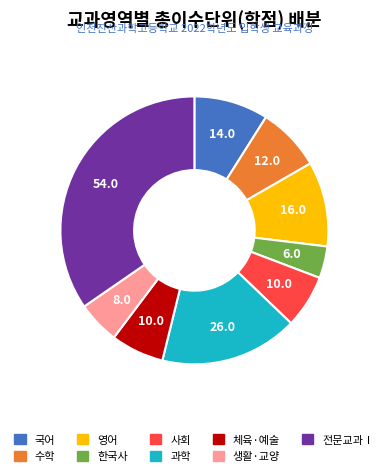

Combined, do 한국사 and 체육·예술 account for over 50%?

No